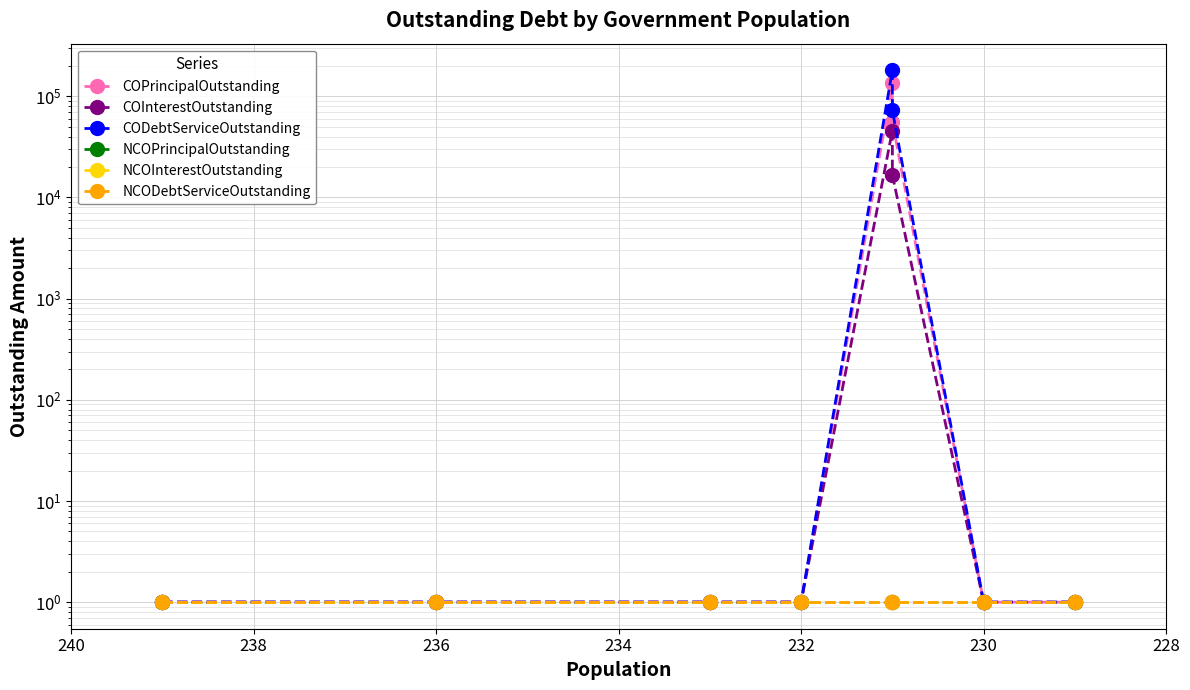

Does the chart display data point markers on the line(s)?

Yes